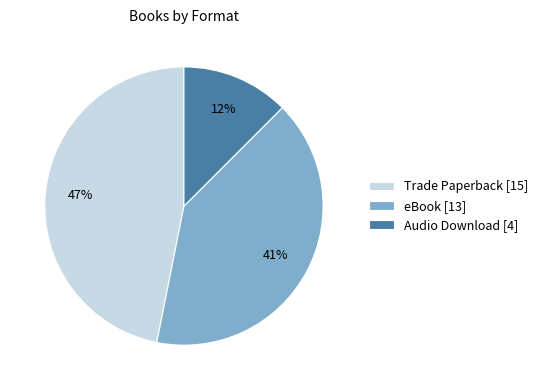

Combined, do Trade Paperback [15] and Audio Download [4] account for over 50%?

Yes